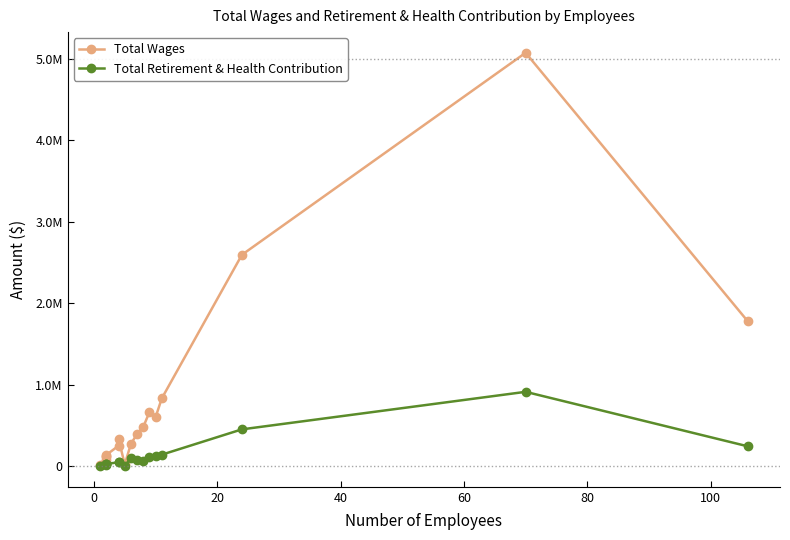

Which series has the largest total across all categories?

Total Wages